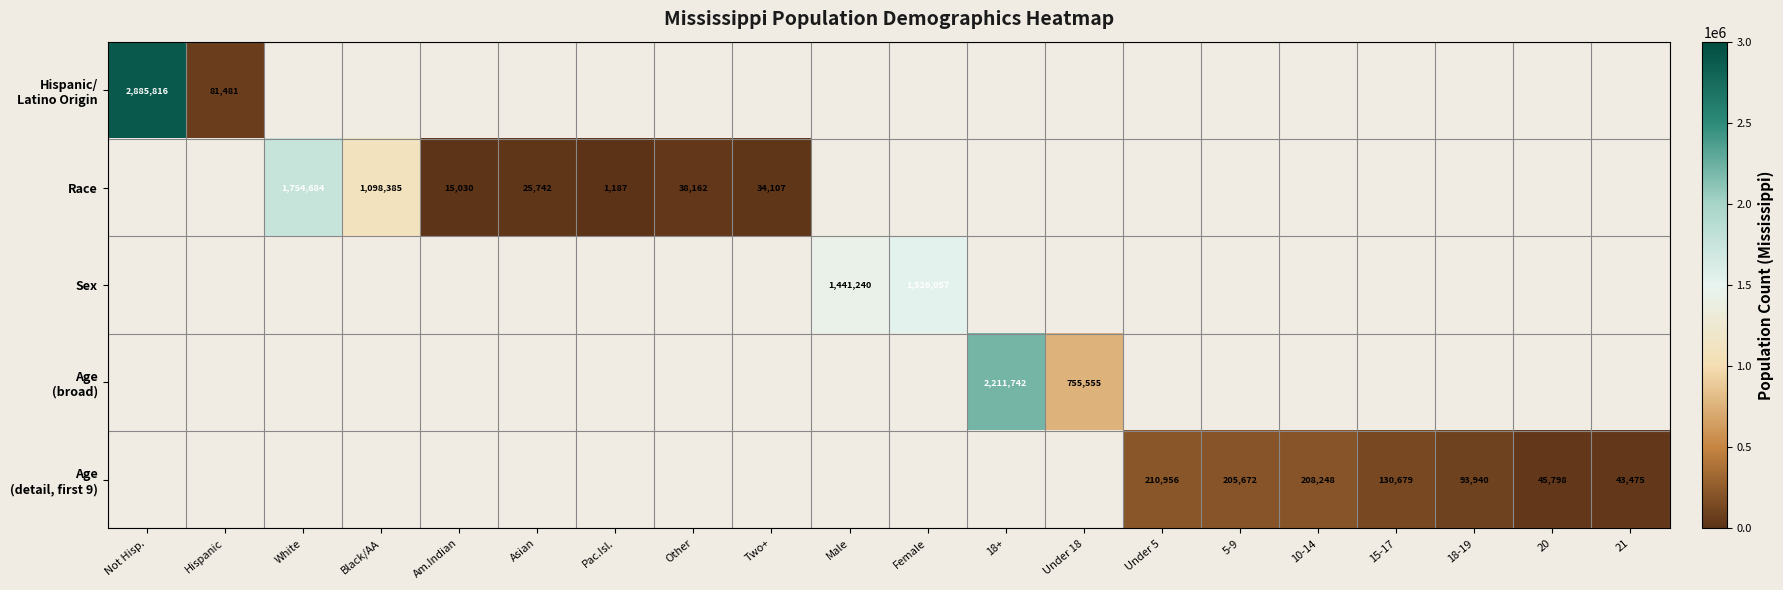

Which series has the largest range (max minus min)?

Hispanic/ Latino Origin